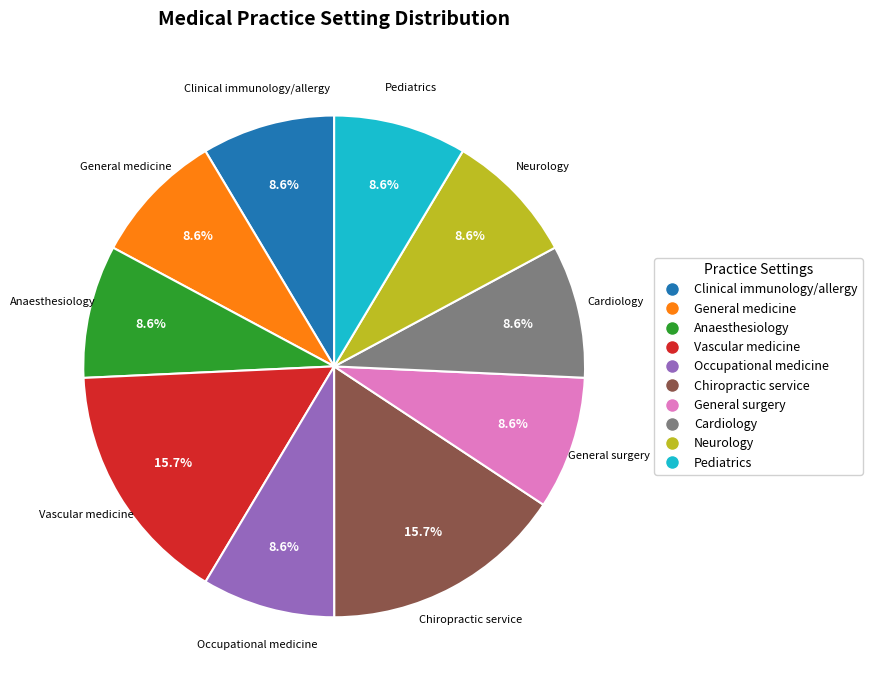

Combined, what portion of the pie is Neurology and General medicine?

17.2%